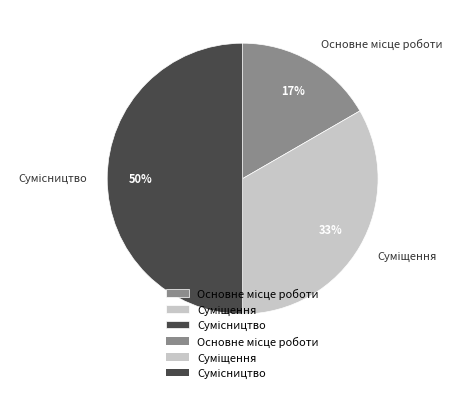

How many segments does this pie chart have?

3